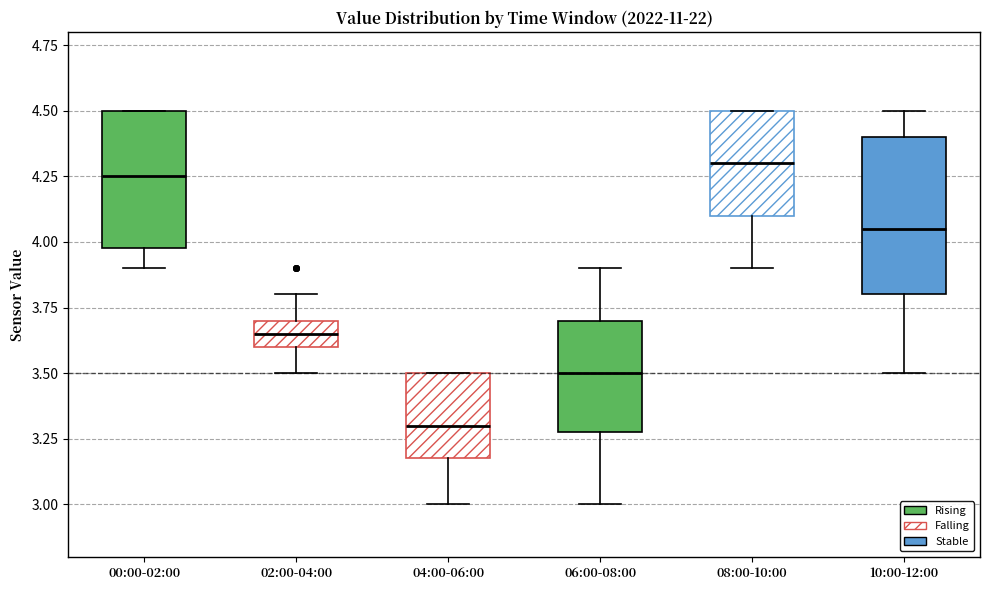

Where does the lower whisker of the box for 04:00-06:00 end on the y-axis? The values are not printed on the chart, so give them approximately, as read against the axis.

3.00